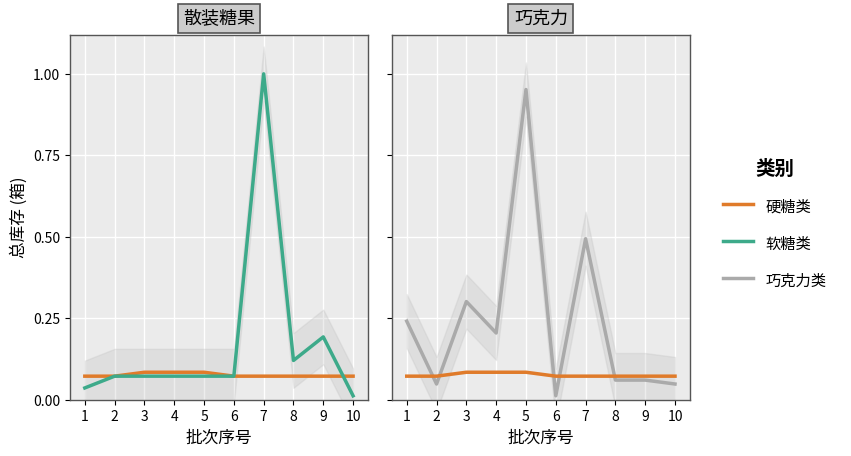

Which series has the widest spread of values?

软糖类